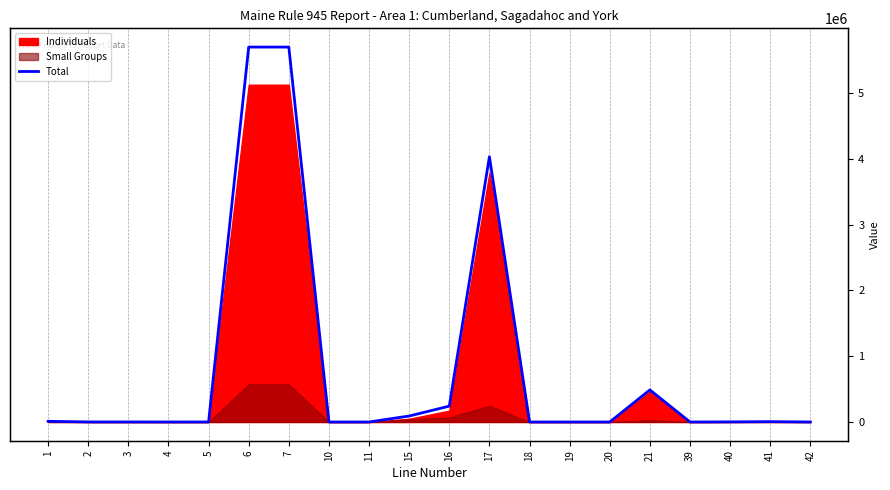

What is the change in value from 1 to 15?

+80573